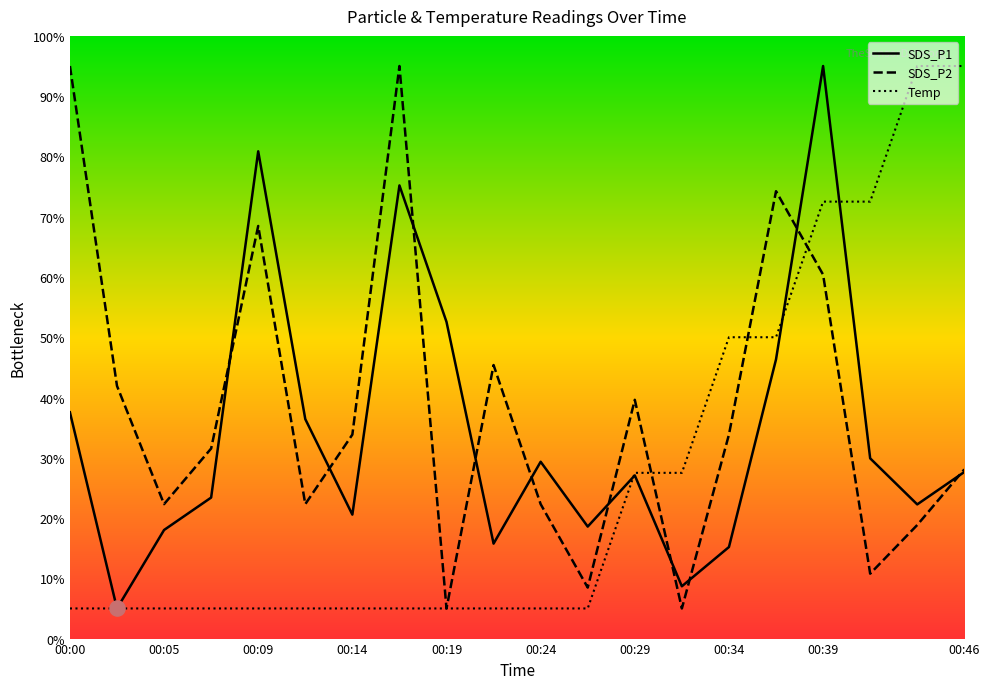

What are all the series names shown in the legend?

SDS_P1, SDS_P2, Temp